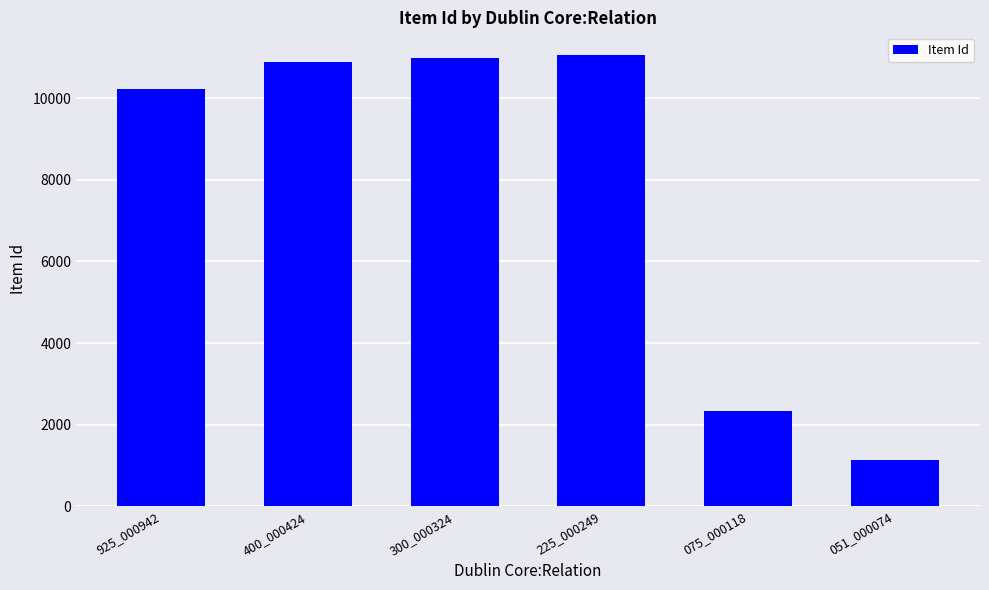

At which label is the value closest to 6103?

075_000118